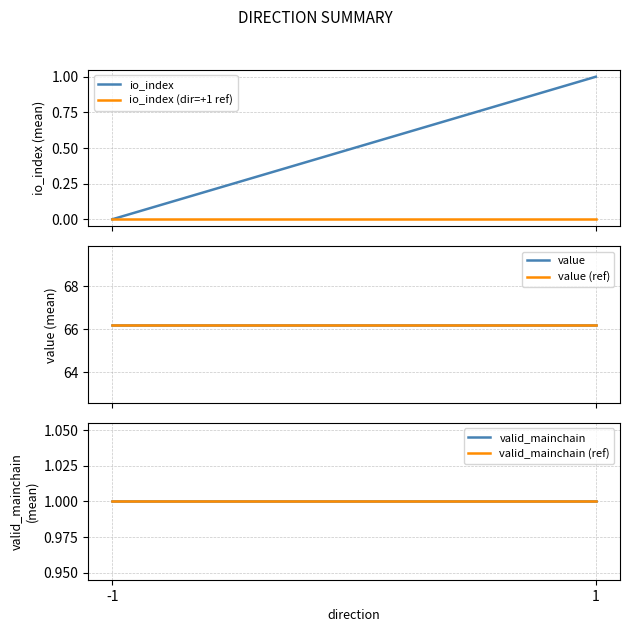

List the labels in order of io_index (dir=+1 ref) value, largest first.

-1, 1